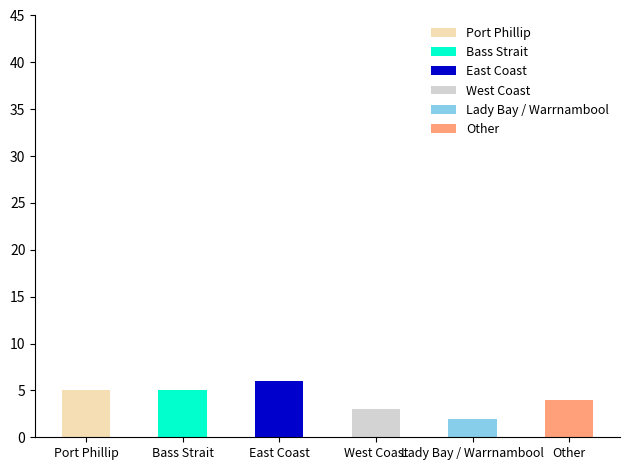

At which label does the data first exceed 5?

East Coast